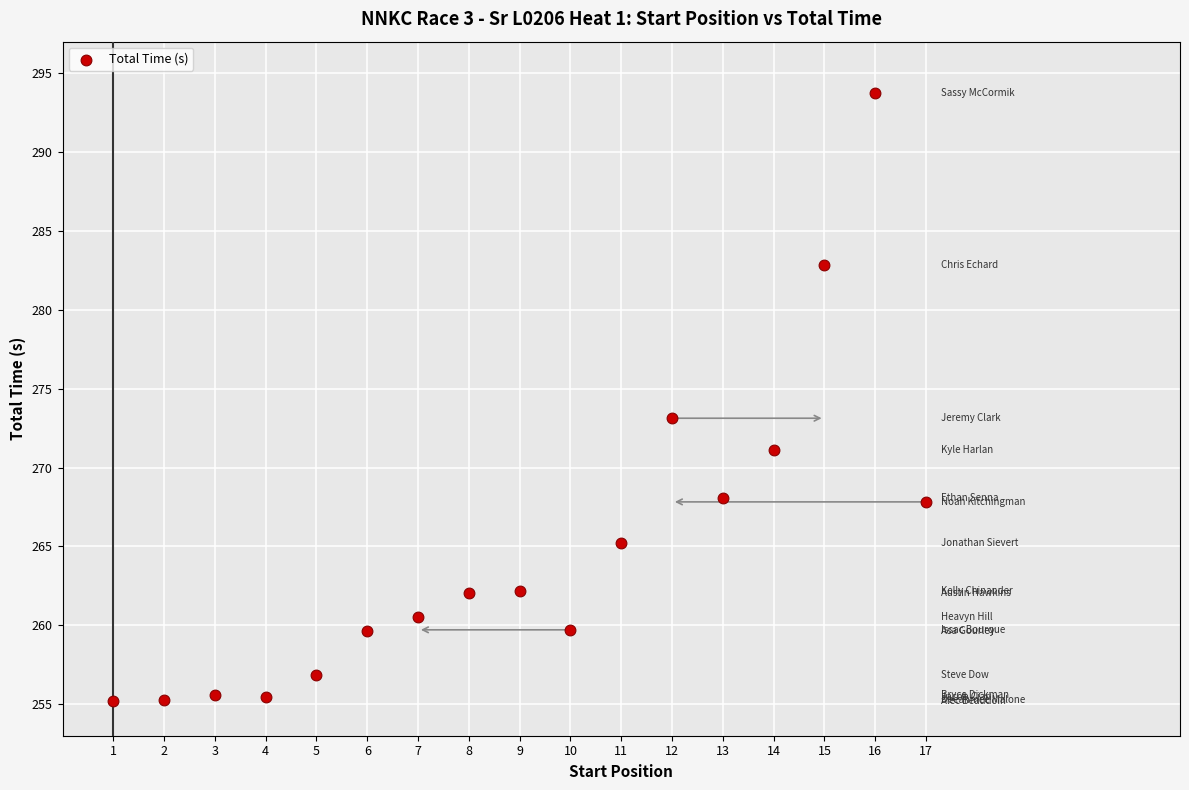

What is the range of Y values (max minus min)?

38.6